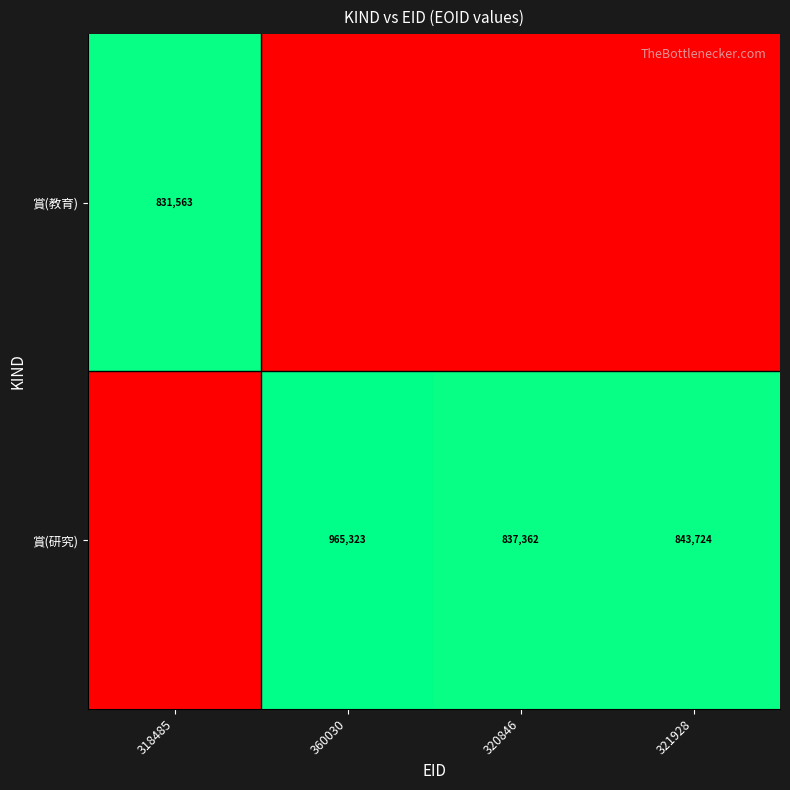

What is the total value across all series at 318485?

831564